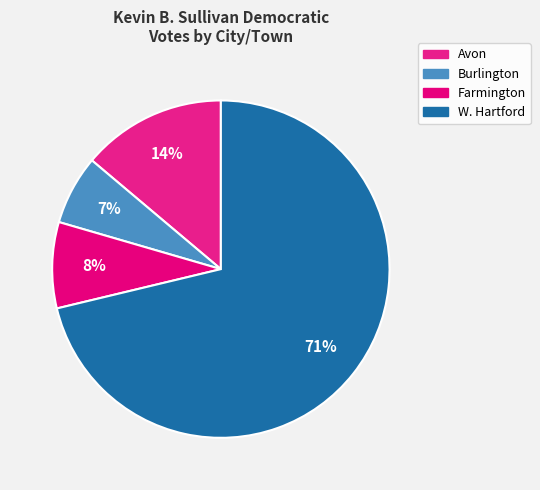

Rank the categories by value from lowest to highest.

Burlington, Farmington, Avon, W. Hartford